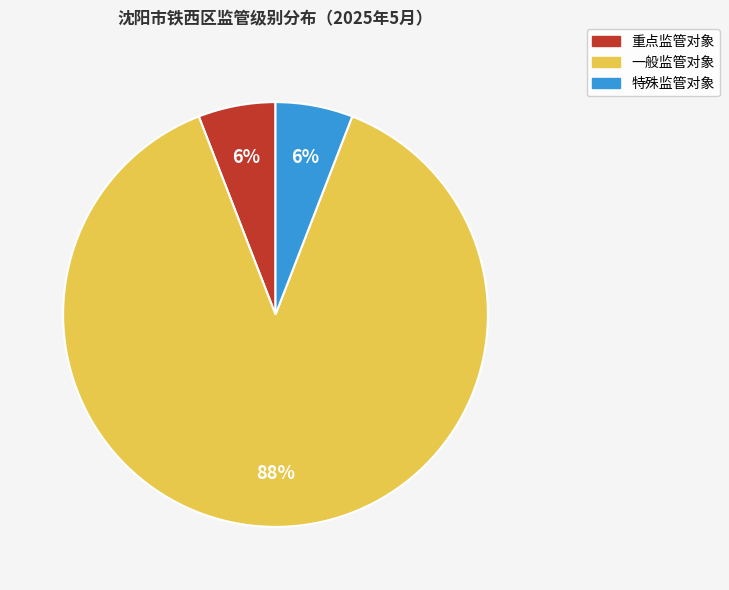

To the nearest percent, what portion does 重点监管对象 represent?

6%